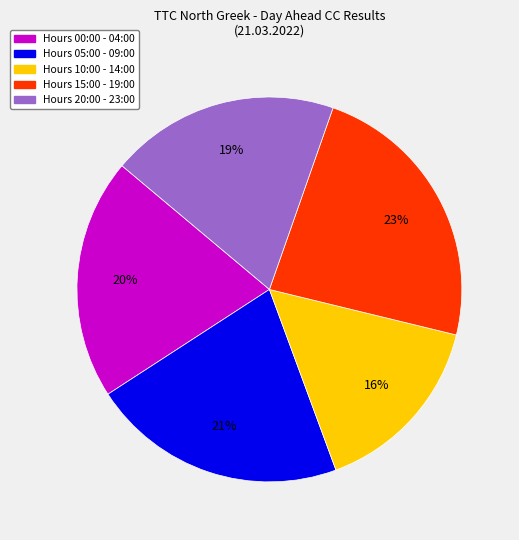

To the nearest percent, what percentage of the pie is Hours 15:00 - 19:00?

23%